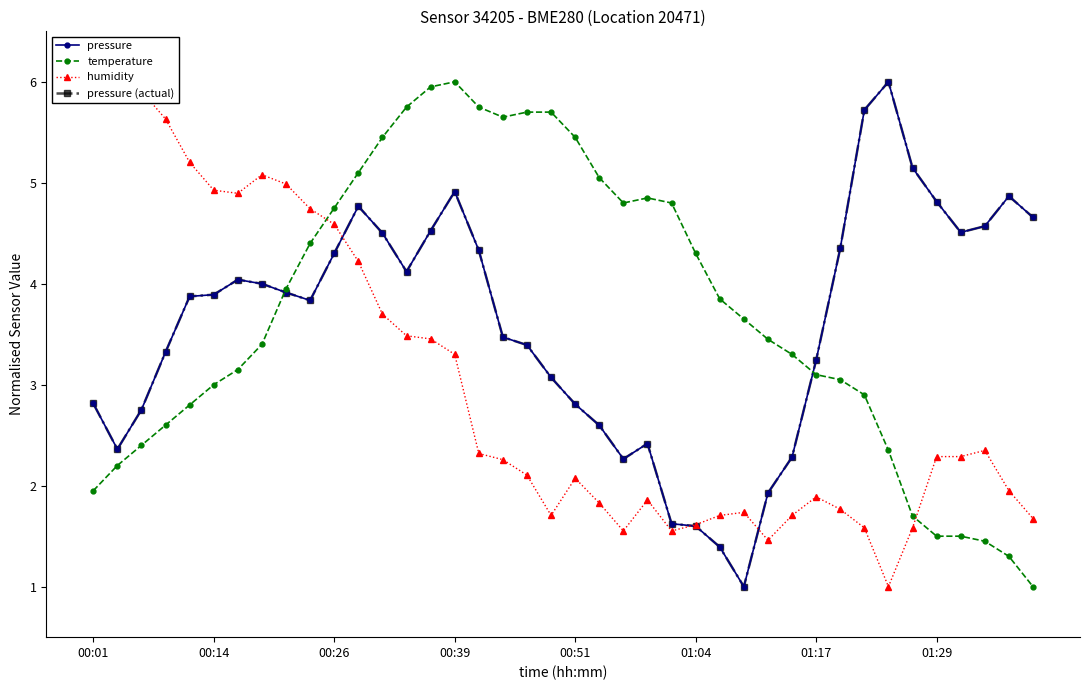

The humidity series shows 3.5 at 13. True or false?

True